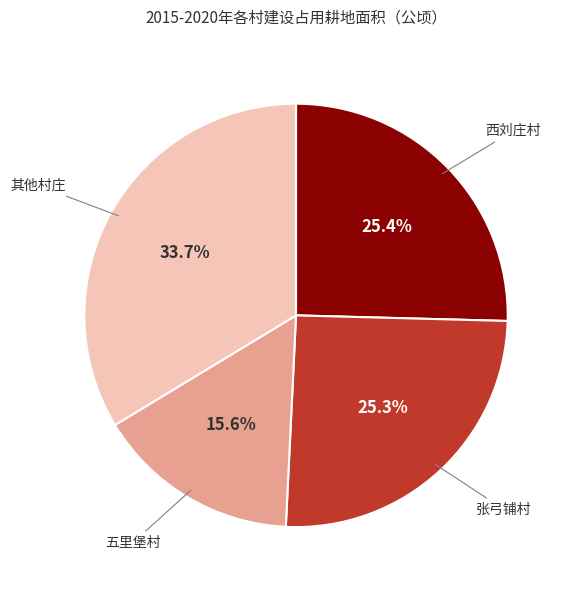

To the nearest percent, what is the difference between the largest and smallest slice percentages?

18%